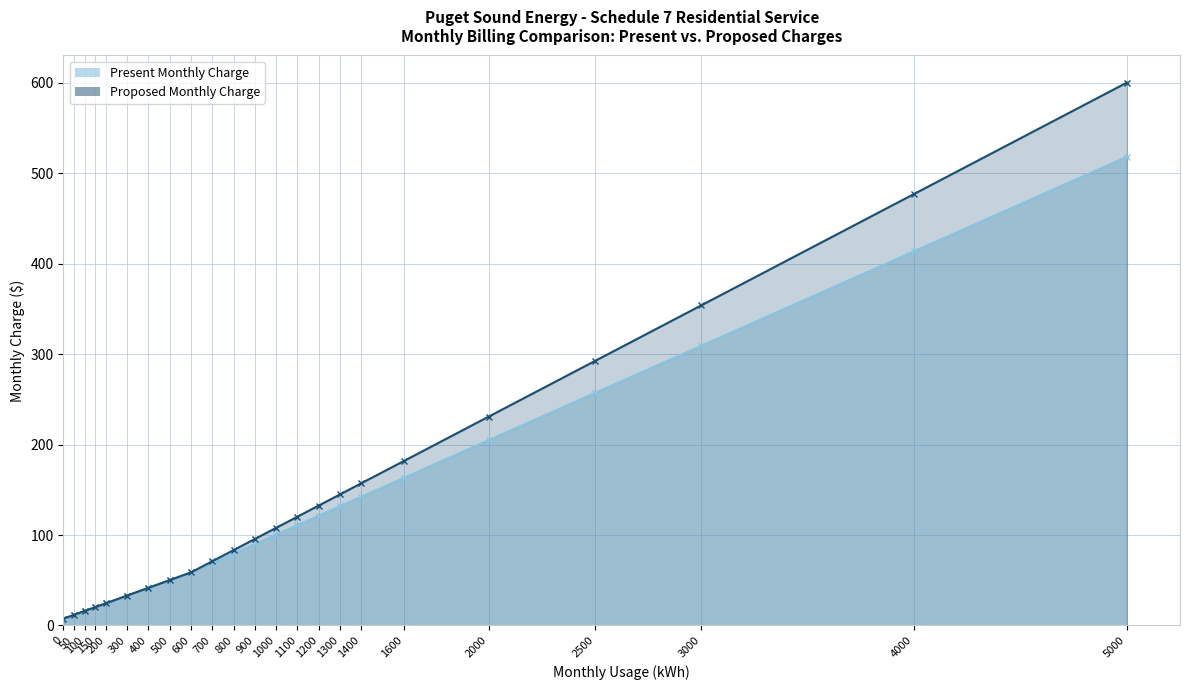

Rank the series by their maximum value, from highest to lowest.

Proposed Monthly Charge, Present Monthly Charge